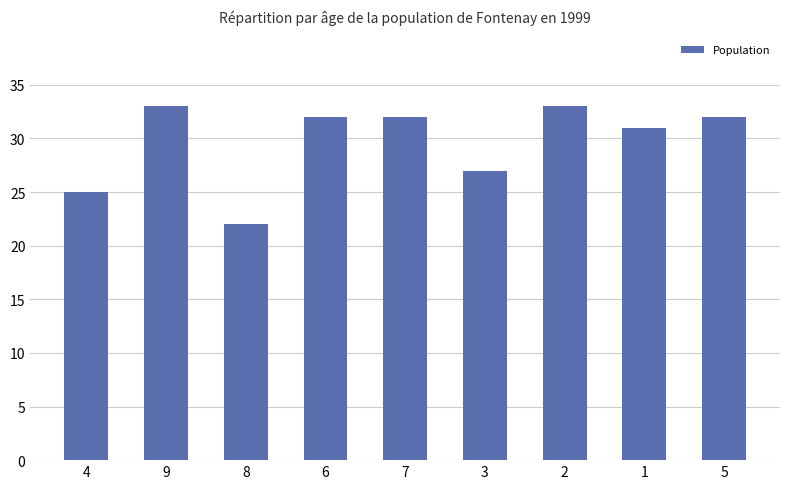

What is the change in value from 2 to 1?

-2